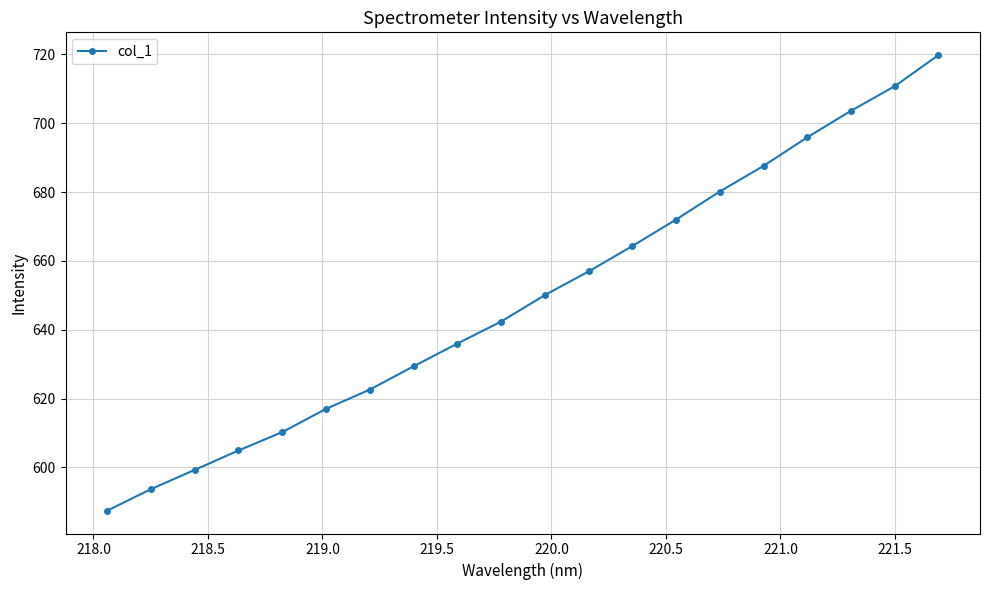

What is the value of the 5th point from the left?

610.3